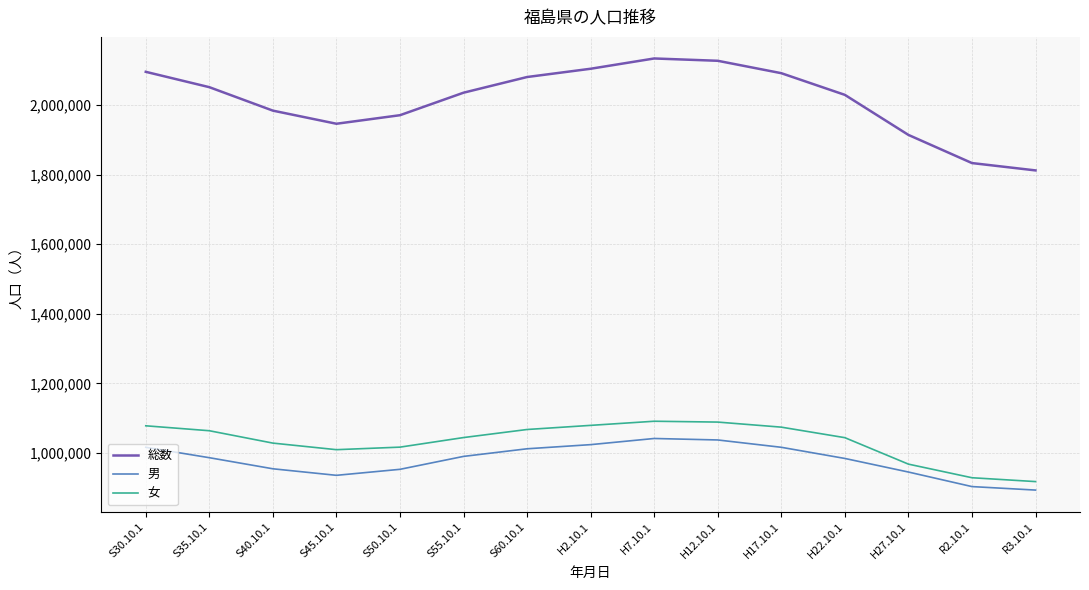

What is the minimum value for 総数?

1812058